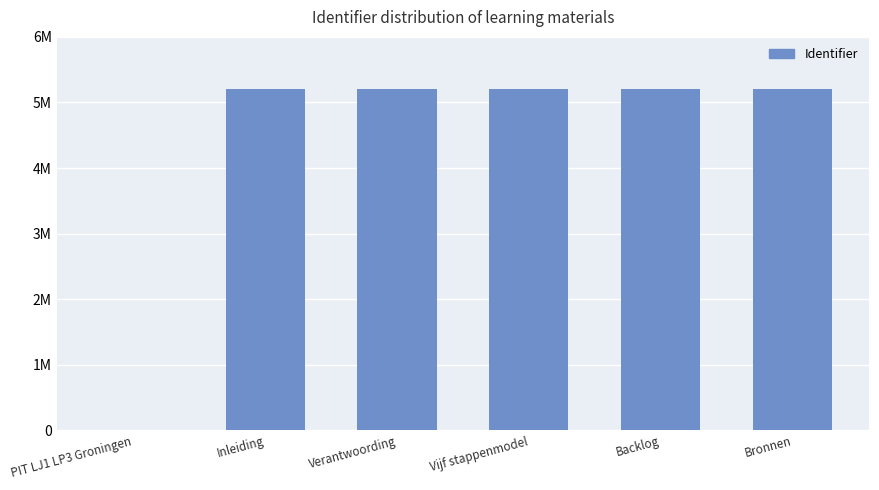

What is the label of the 2nd bar from the left?

Inleiding